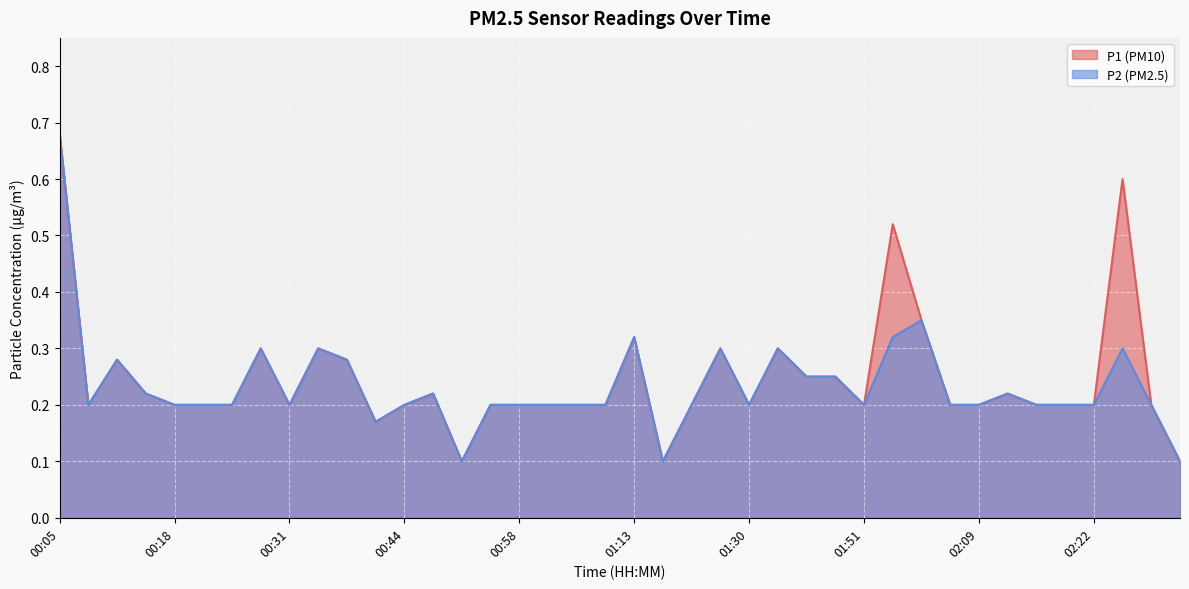

Read the P2 value at 00:18.

0.2